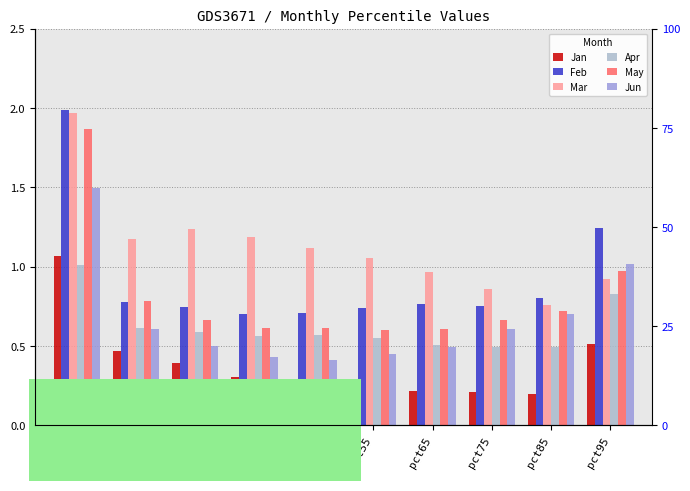

What is the spread (max minus min) of values at pct55?

0.8